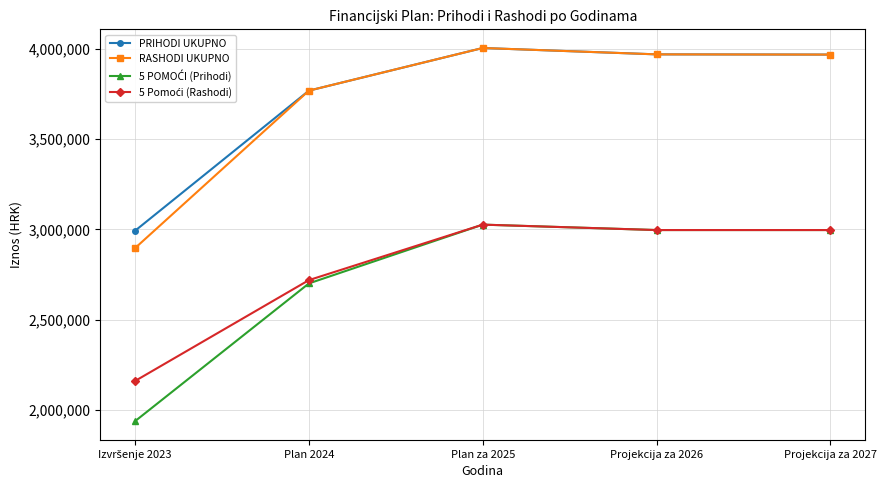

What position from the left is Plan za 2025?

3